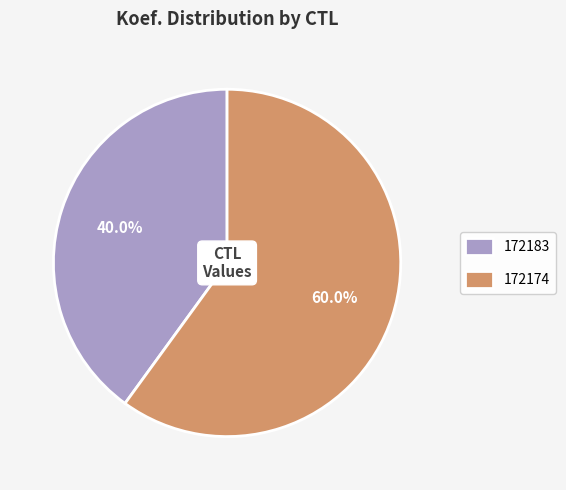

Which has a higher value, 172183 or 172174?

172174